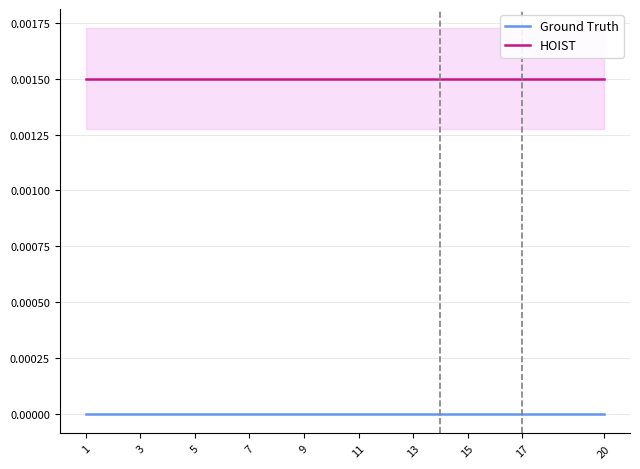

Where is HOIST nearest to the value 0?

1